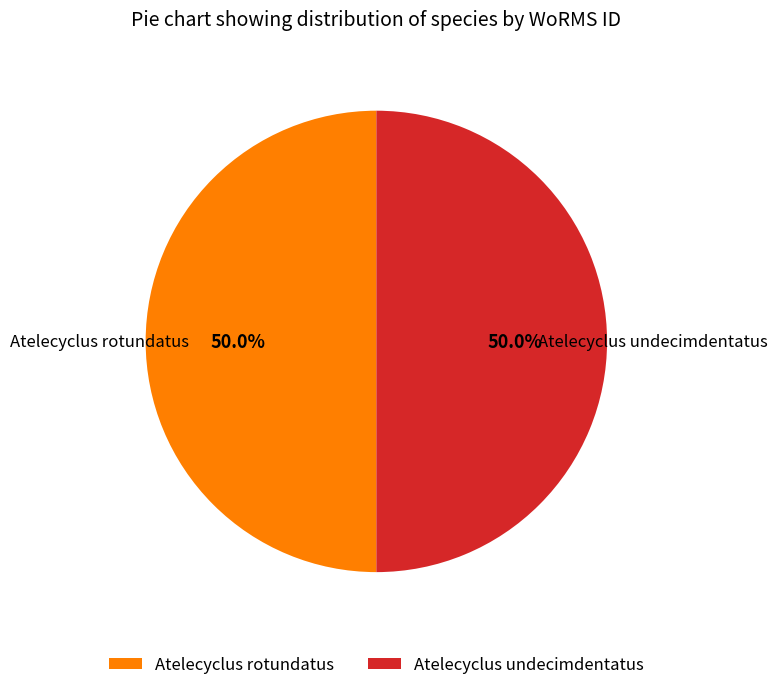

What is the ratio of the value at Atelecyclus rotundatus to the value at Atelecyclus undecimdentatus?

1.0